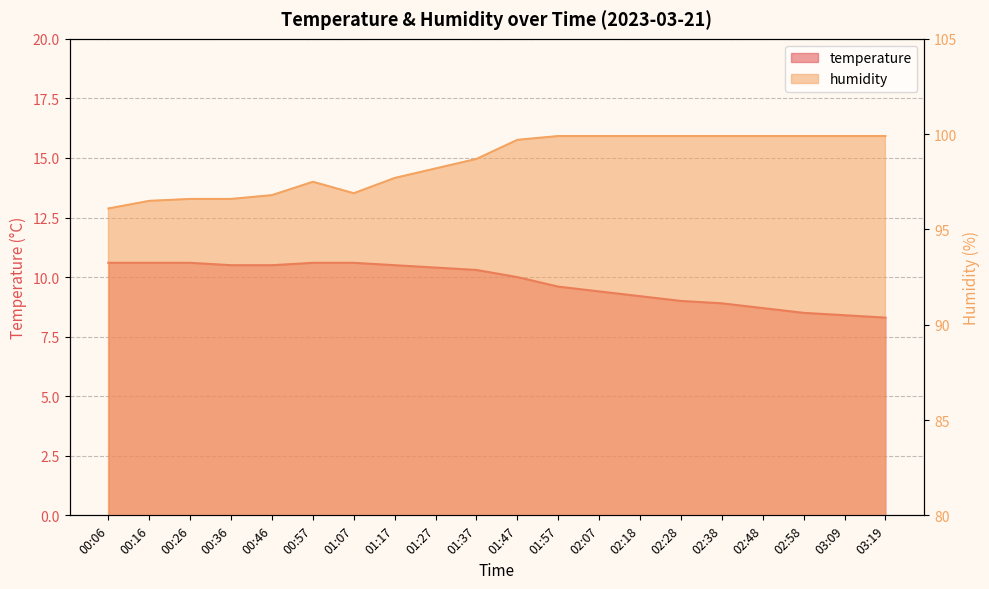

Between 01:27 and 01:57, which series saw the biggest shift?

humidity